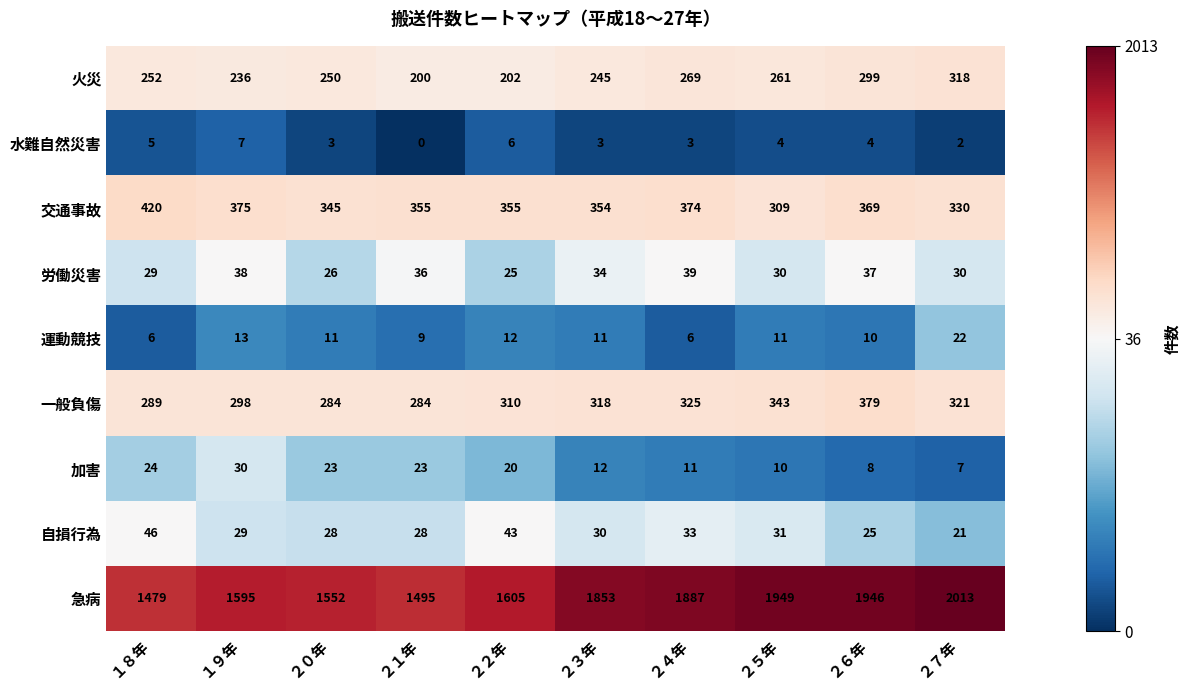

At which label is 自損行為 closest to 33?

２４年